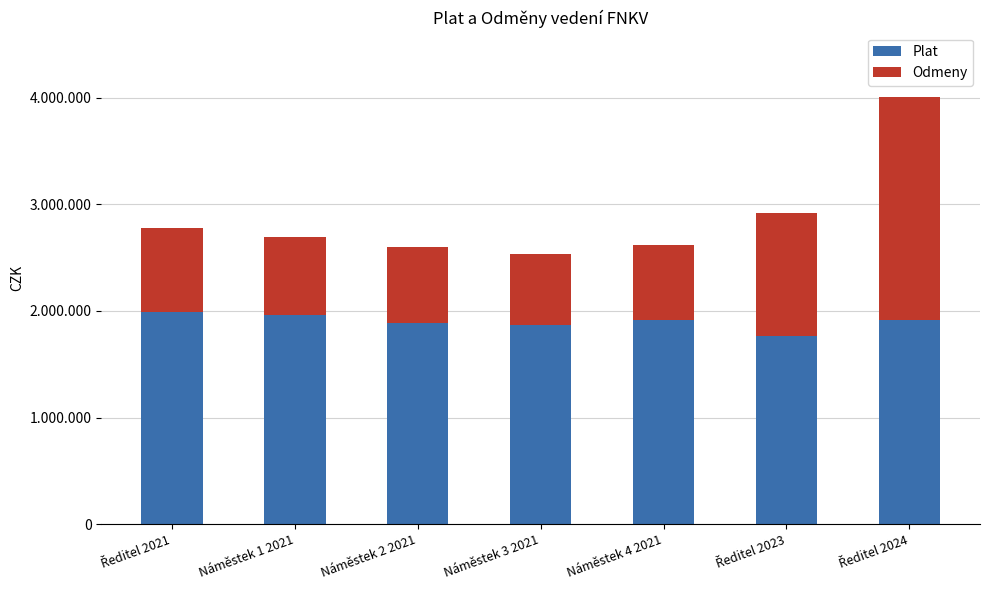

What is the difference between the maximum and minimum values in the Plat series?

225763